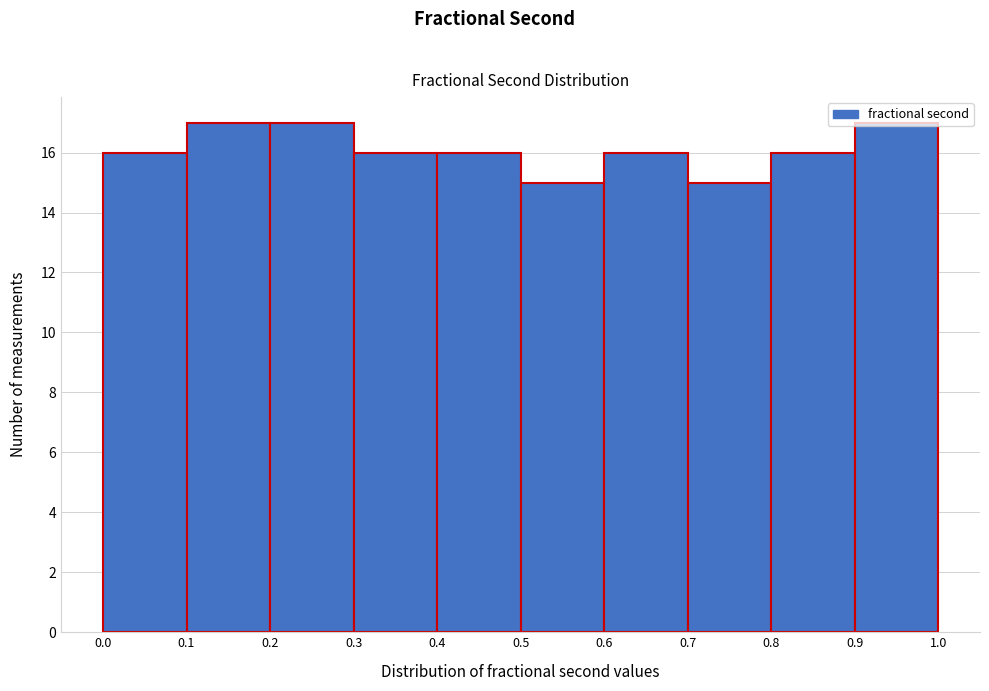

What is the height of the bar covering 0.0 to 0.1 on the x-axis? The values are not printed on the chart, so give them approximately, as read against the axis.

16